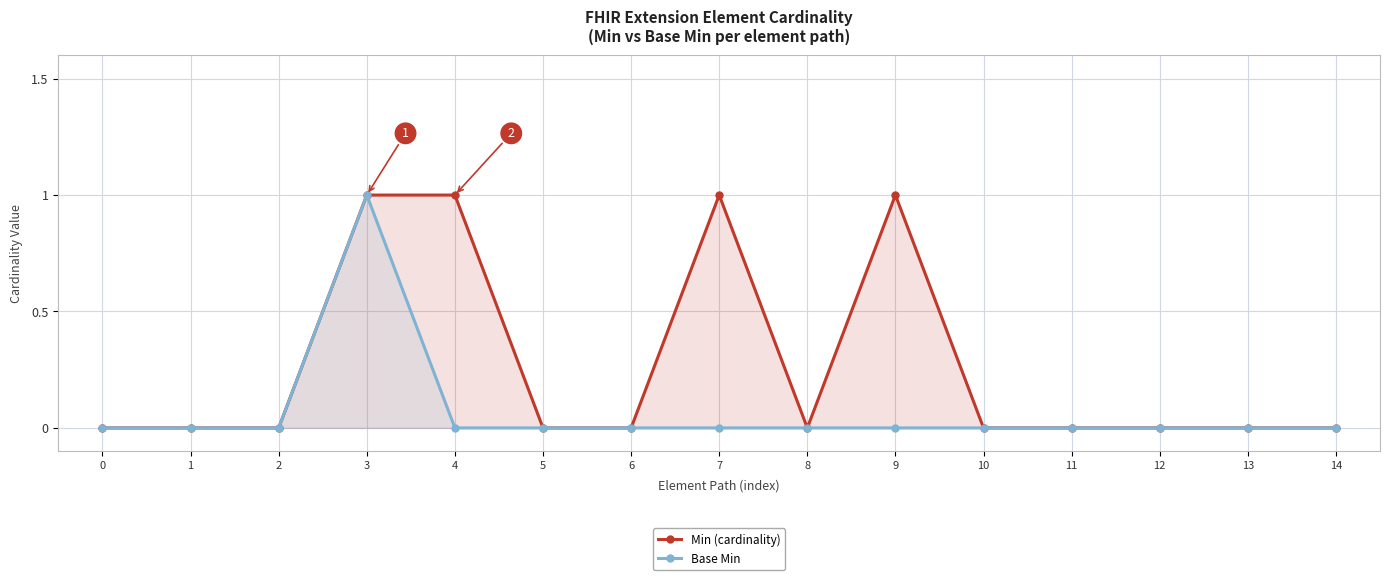

Count the Base Min values in the range 0 to 1.

15